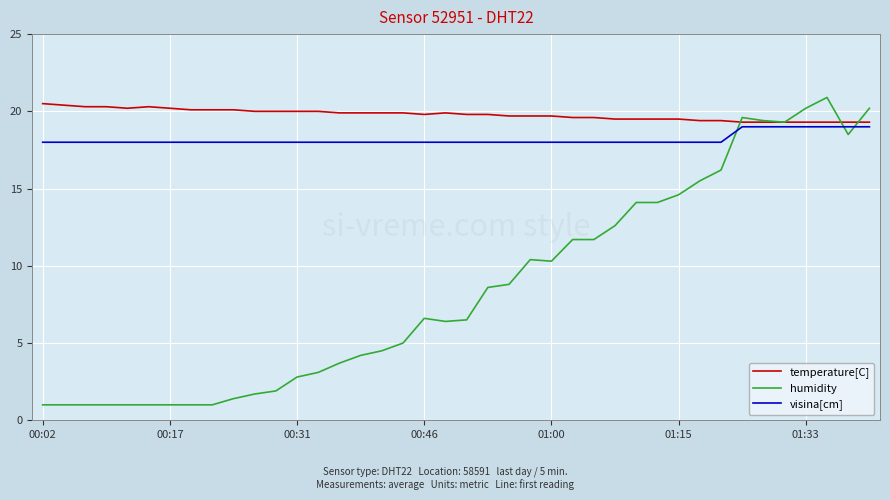

Which series has the widest spread of values?

humidity